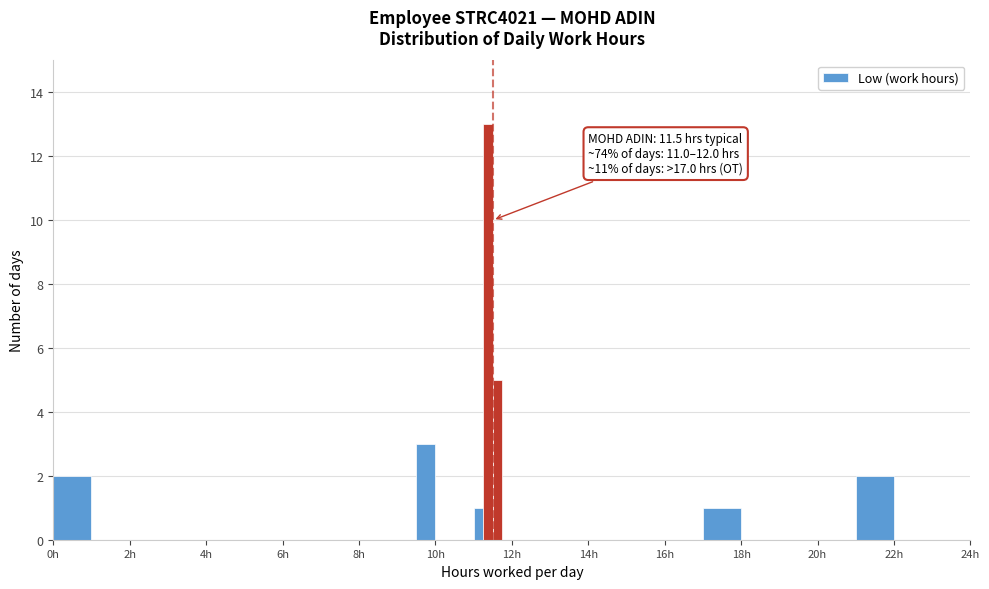

Read against the x-axis, roughly where is the centre of the tallest bar?

11.4